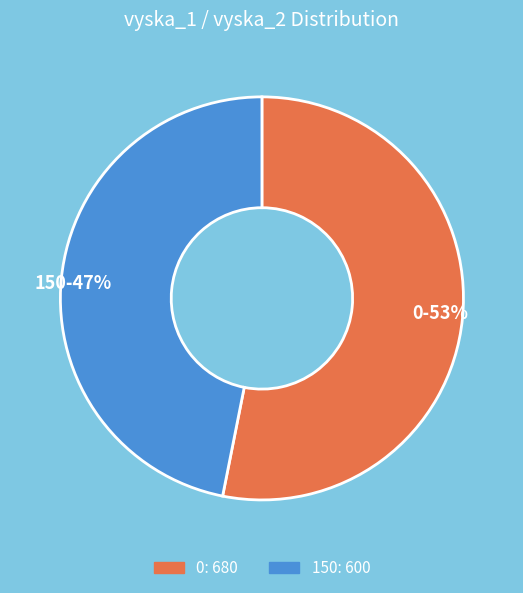

What percentage is the 0 slice, to the nearest percent?

53%